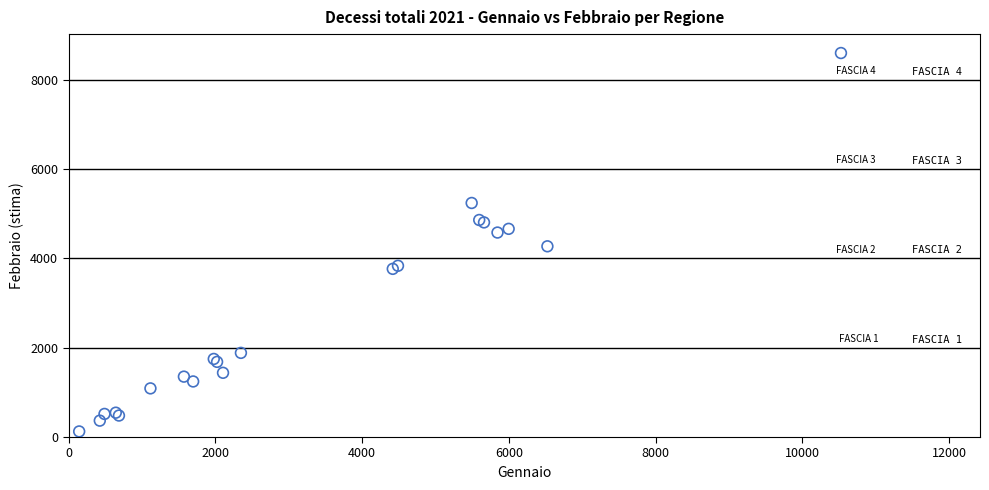

What Y value in the scatter plot is closest to 4361?

4270